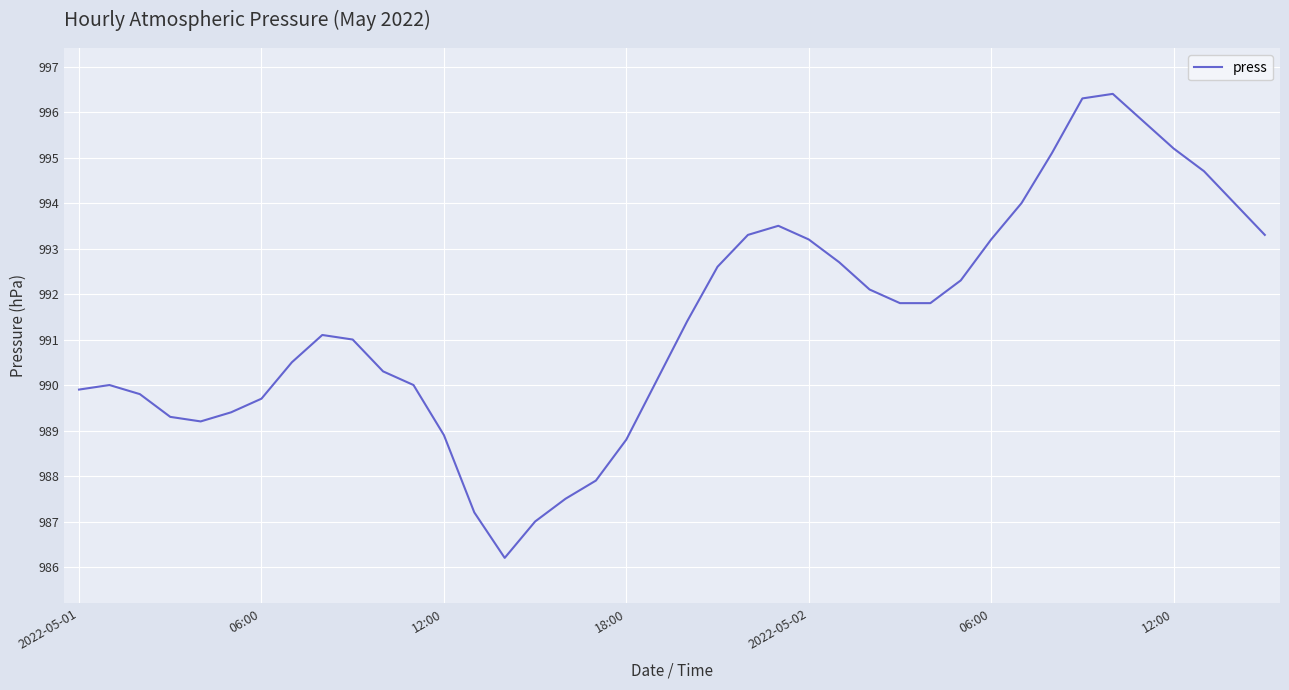

What is the minimum value shown in the chart?

986.2